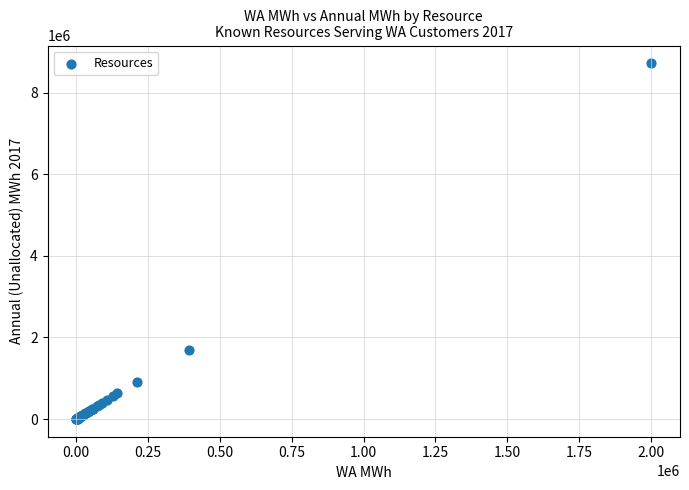

What Y value in the scatter plot is closest to 4360814?

1703405.0